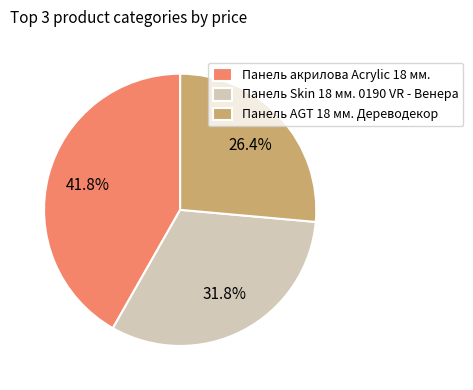

What is the largest slice in the pie chart?

Панель акрилова Acrylic 18 мм.